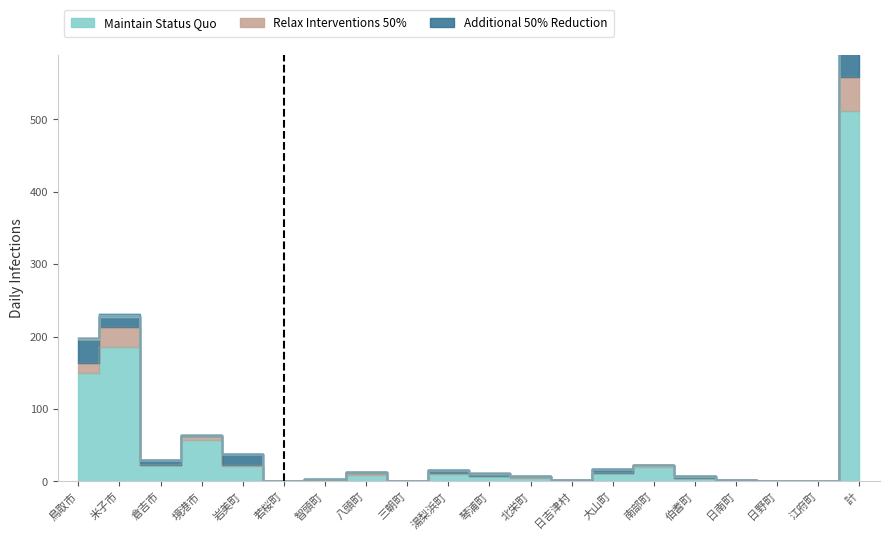

At how many categories does at least one series exceed 348?

1